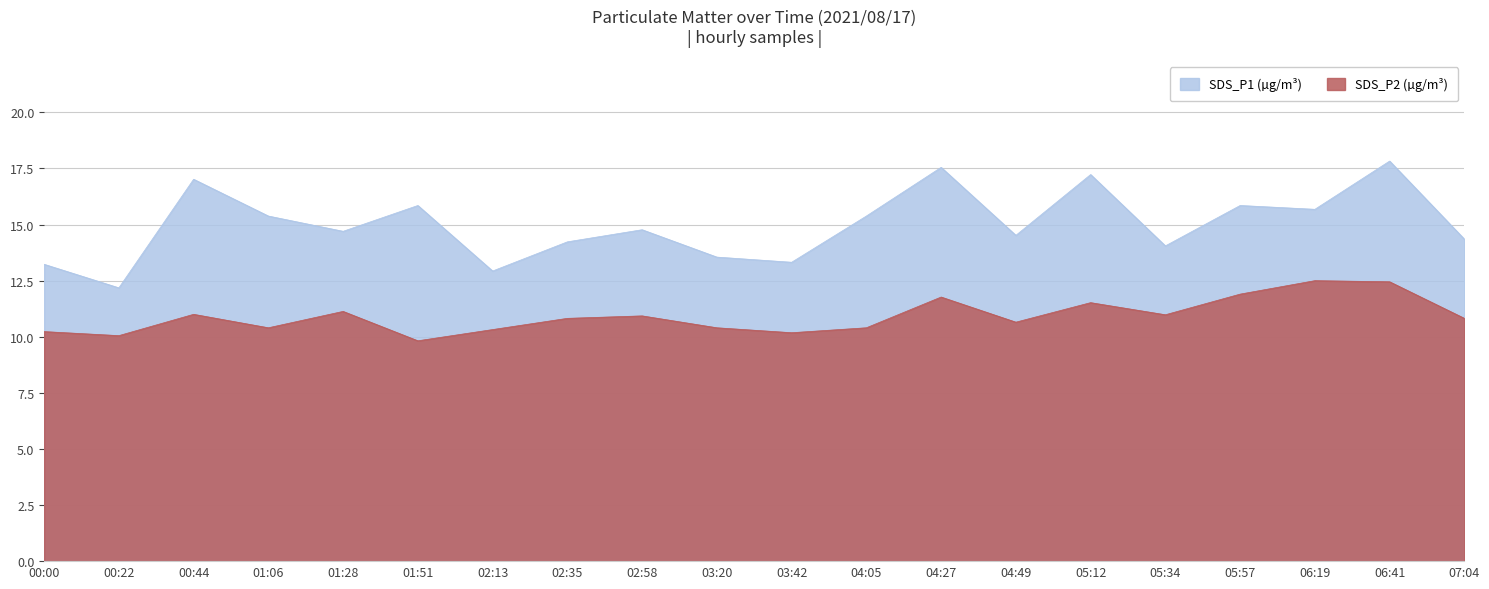

What is the spread (max minus min) of values at 01:28?

3.6